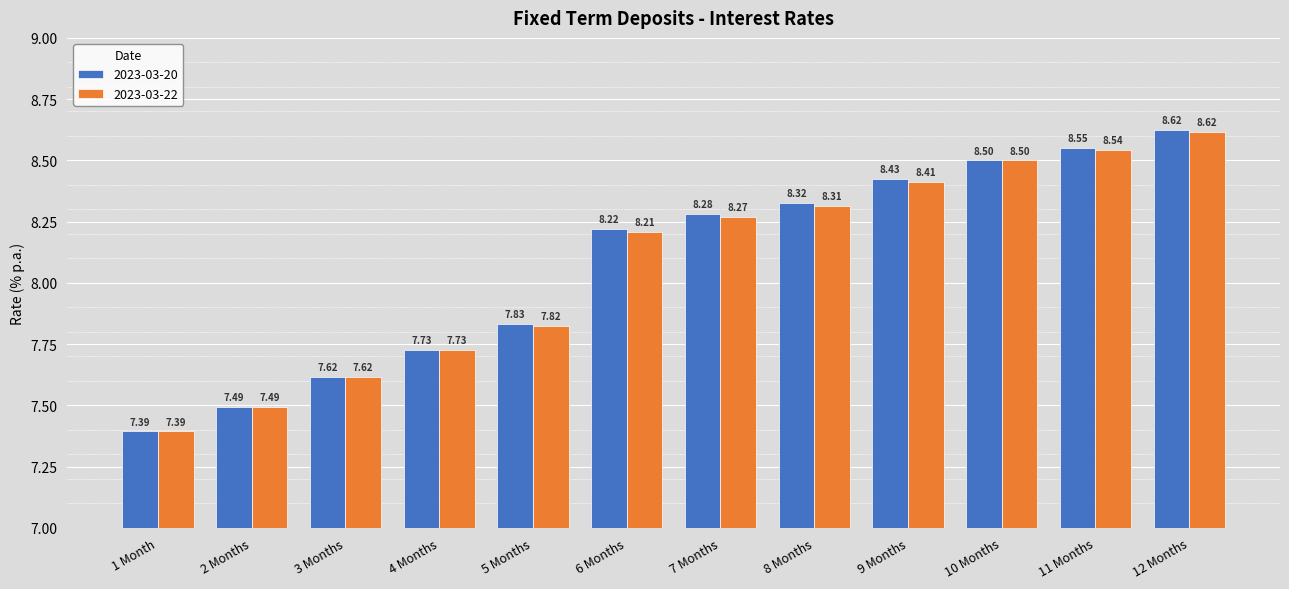

Rank the categories by 2023-03-20 value from highest to lowest.

12 Months, 11 Months, 10 Months, 9 Months, 8 Months, 7 Months, 6 Months, 5 Months, 4 Months, 3 Months, 2 Months, 1 Month